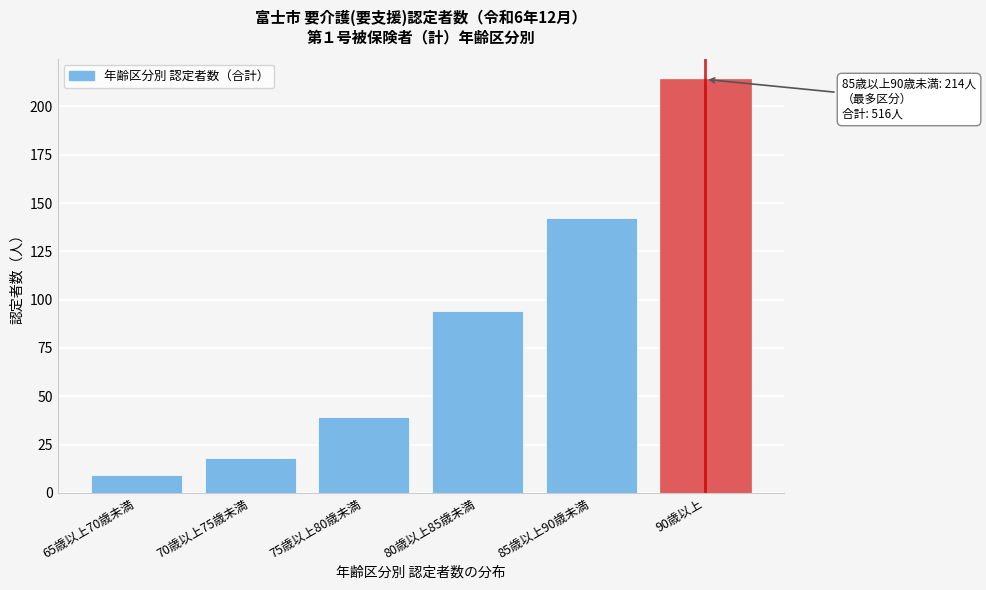

Reading left to right, transcribe all the data shown in this chart.

65歳以上70歳未満=9	70歳以上75歳未満=18	75歳以上80歳未満=39	80歳以上85歳未満=94	85歳以上90歳未満=142	90歳以上=214